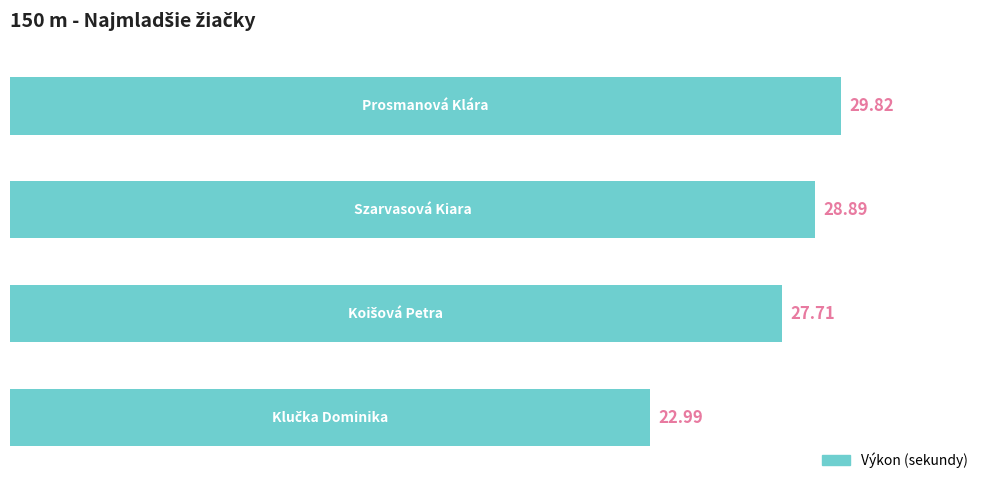

What is the difference between the maximum and second lowest values?

2.1